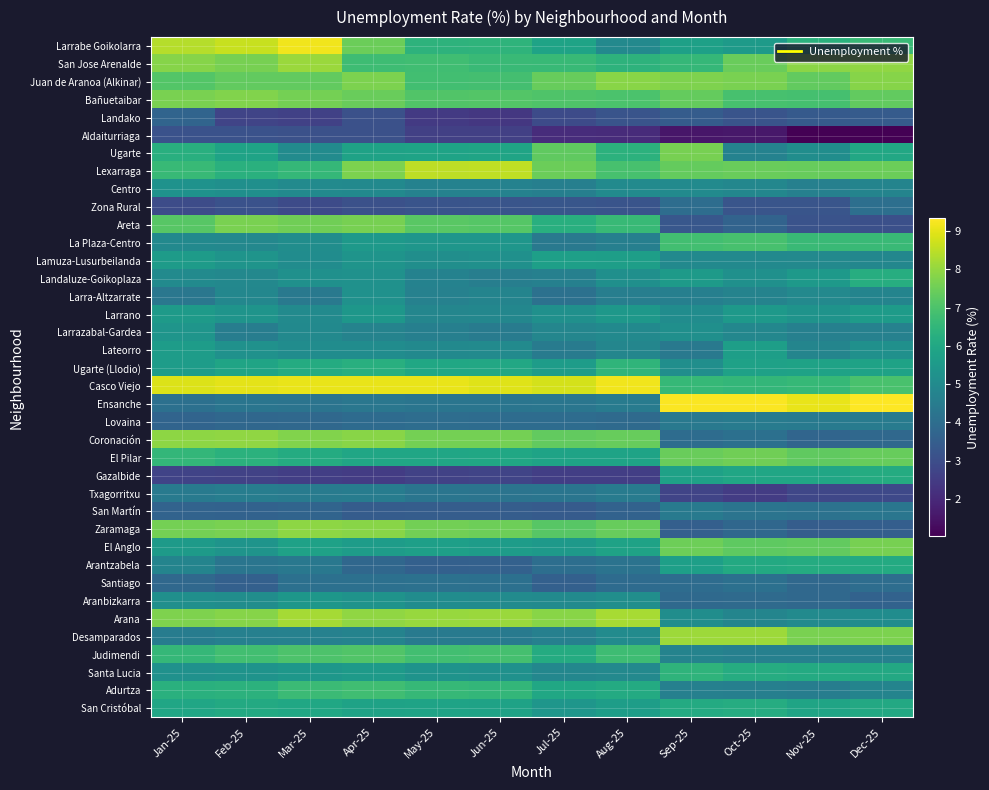

What is the total value across all series at Sep-25?

205.7